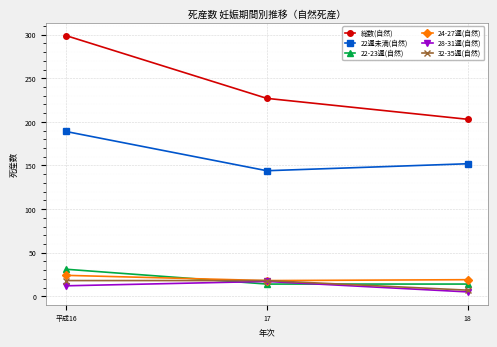

What is the label of the 3rd point from the right?

平成16